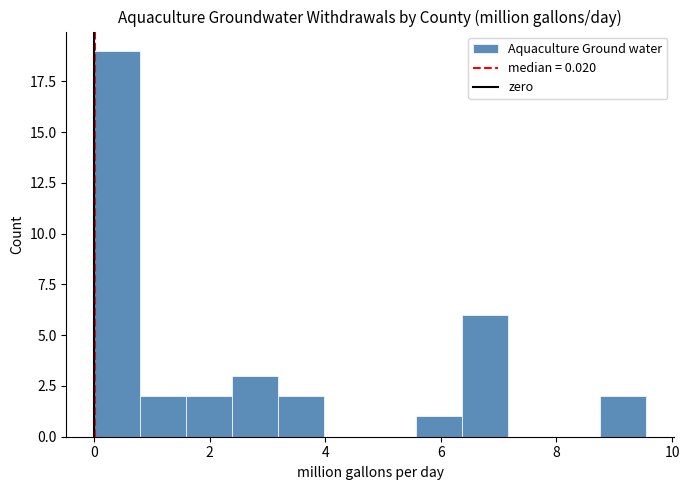

Read against the x-axis, roughly where is the centre of the tallest bar?

0.4